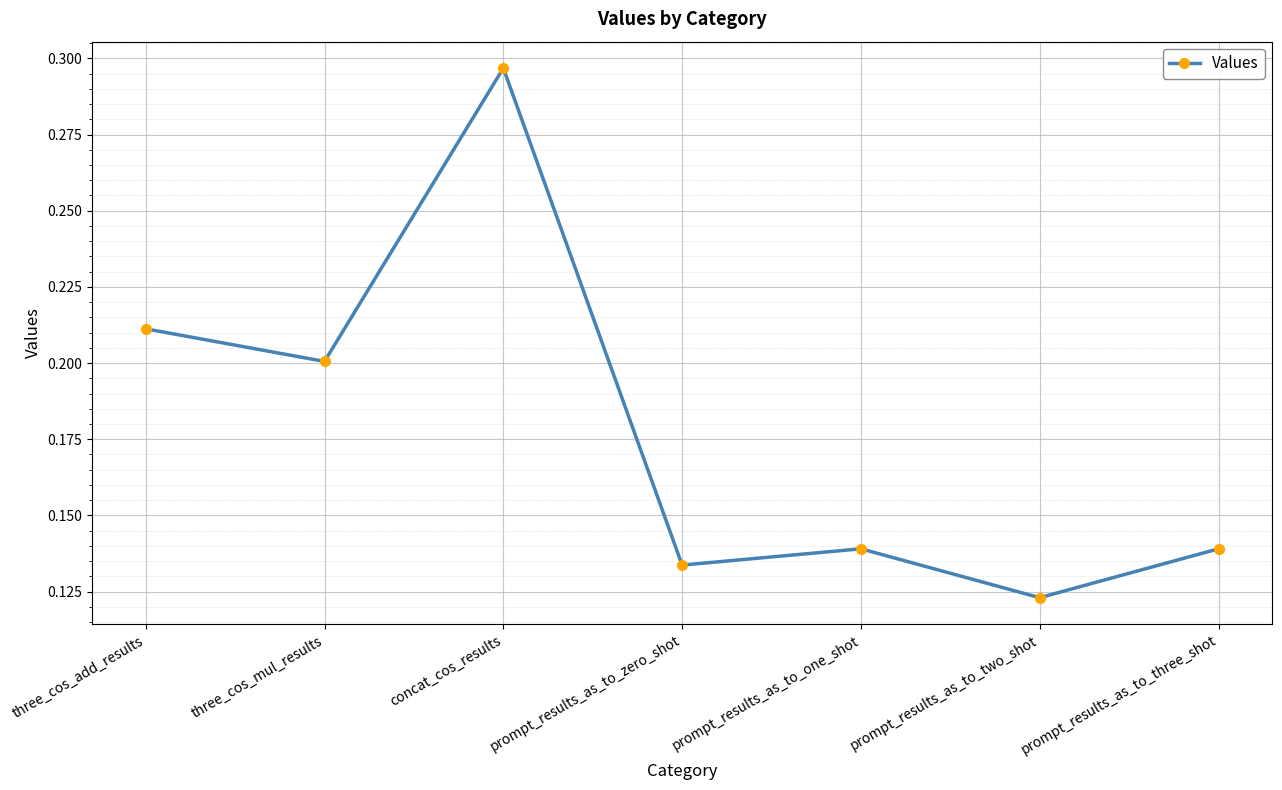

True or false: the data shows 0.2 at three_cos_mul_results.

True